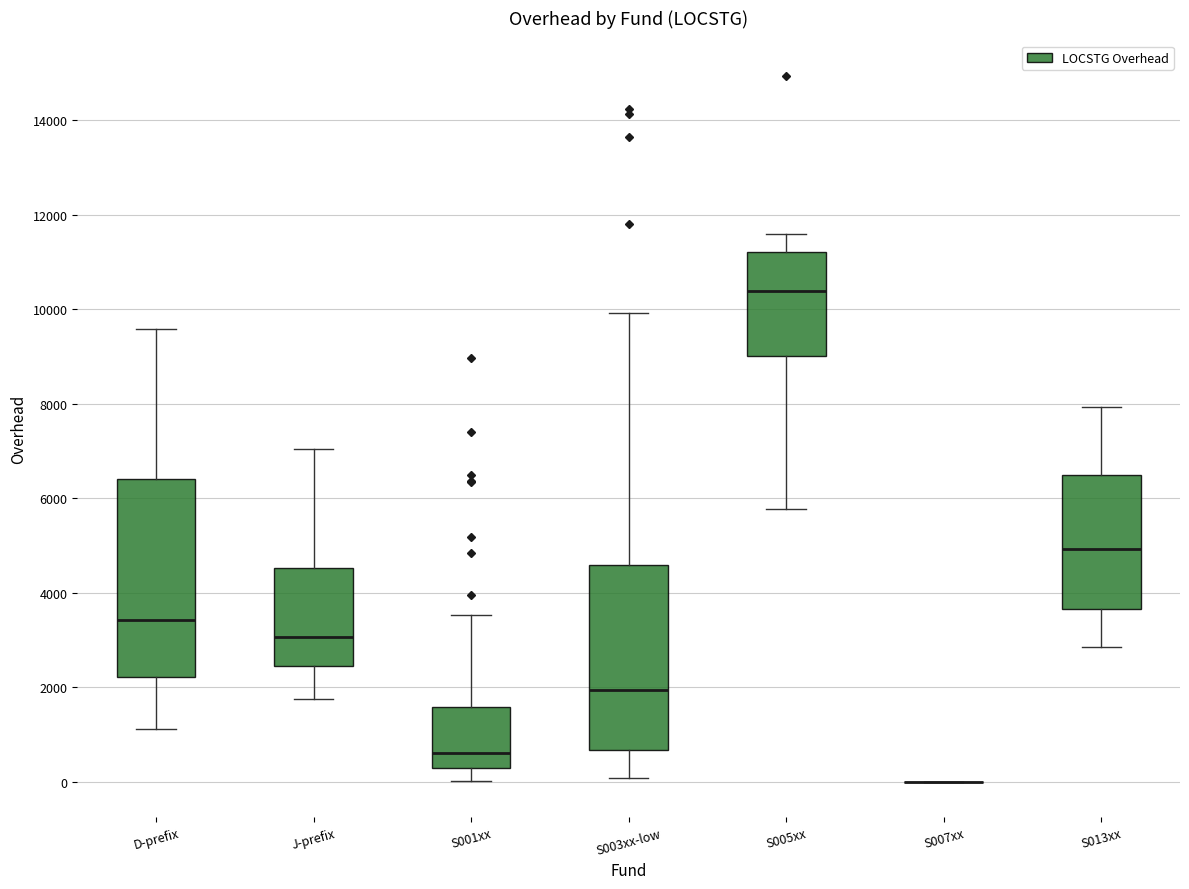

Reading left to right, read every box against the y-axis: the position of its median line, the range the box covers, and the ends of its whiskers. The values are not printed on the chart, so give them approximately, as read against the axis.

D-prefix: median 3400, box 2200 to 6400, whiskers 1200 to 9600
J-prefix: median 3000, box 2400 to 4600, whiskers 1800 to 7000
S001xx: median 600, box 200 to 1600, whiskers 0 to 3600
S003xx-low: median 2000, box 600 to 4600, whiskers 0 to 10000
S005xx: median 10400, box 9000 to 11200, whiskers 5800 to 11600
S007xx: box collapsed to a line at 0, whiskers 0 to 0
S013xx: median 5000, box 3600 to 6400, whiskers 2800 to 8000